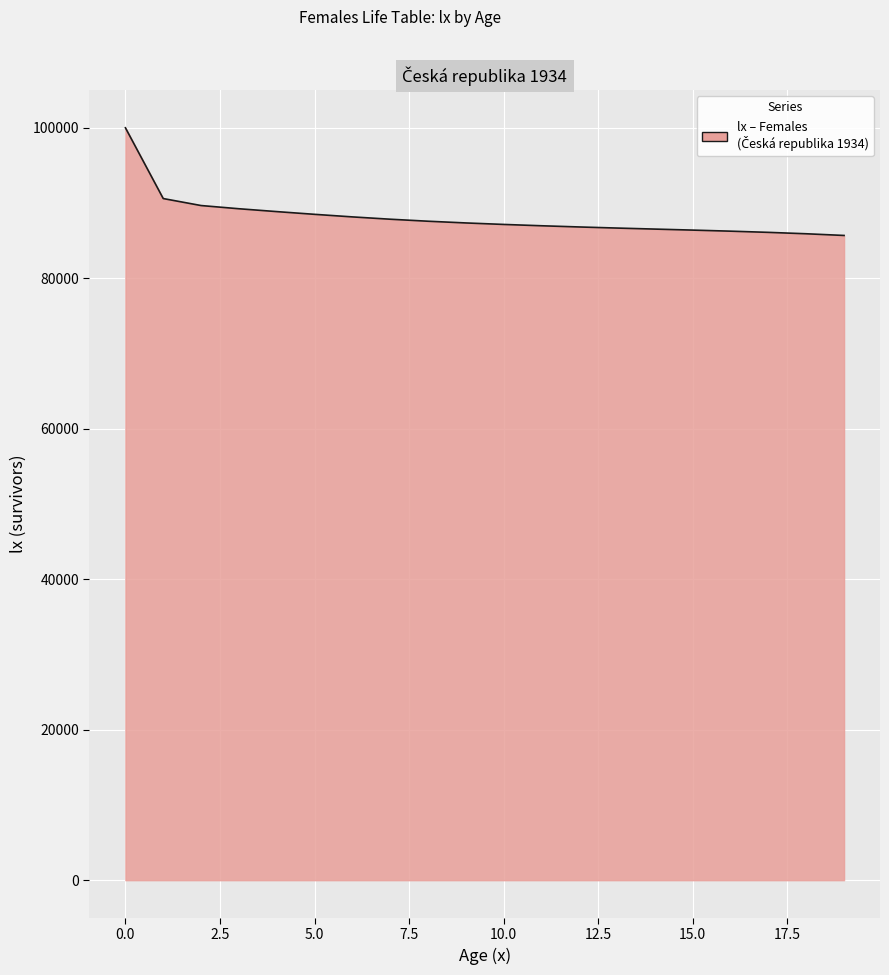

What is the greatest value displayed?

100000.0